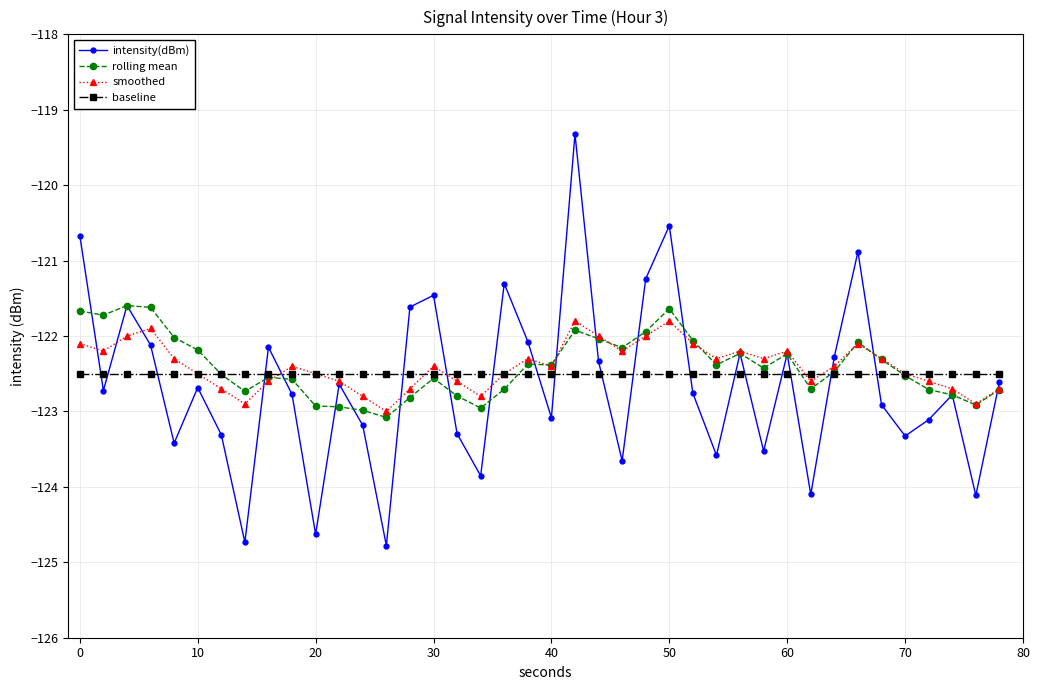

What is the value of the smoothed point at the 14th from the left?

-123.0